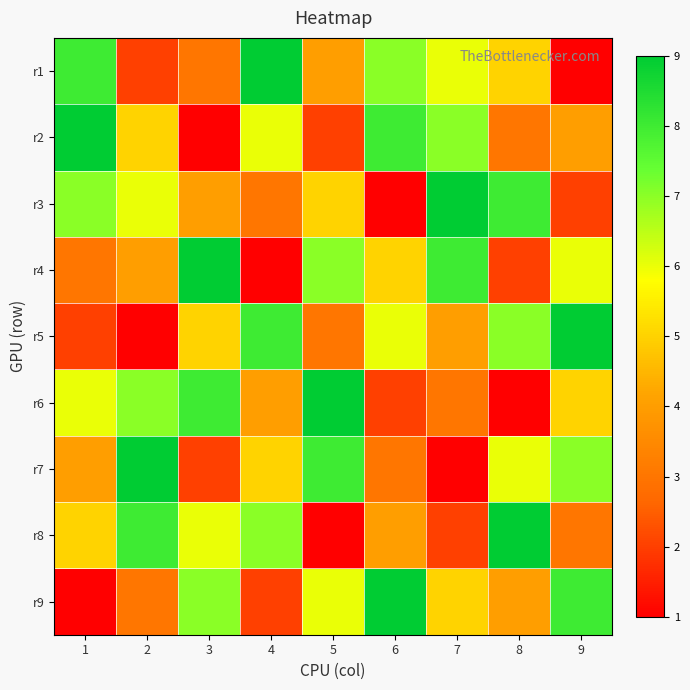

At 9, list the series in order from largest to smallest.

r5, r9, r7, r4, r6, r2, r8, r3, r1